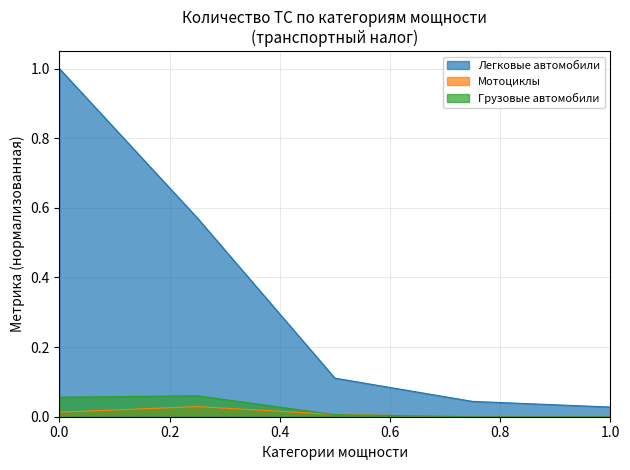

Does the chart have visible grid lines?

Yes